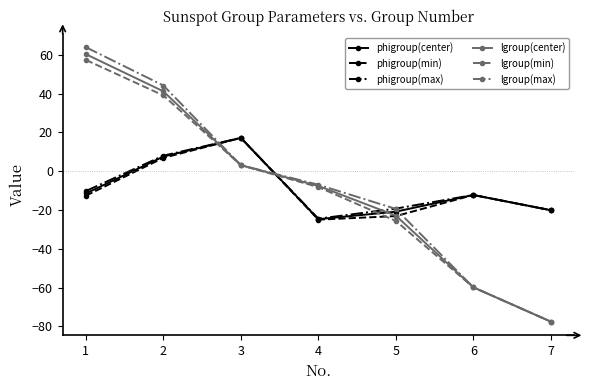

True or false: phigroup(min) has more than 1 points higher than both neighbors.

True